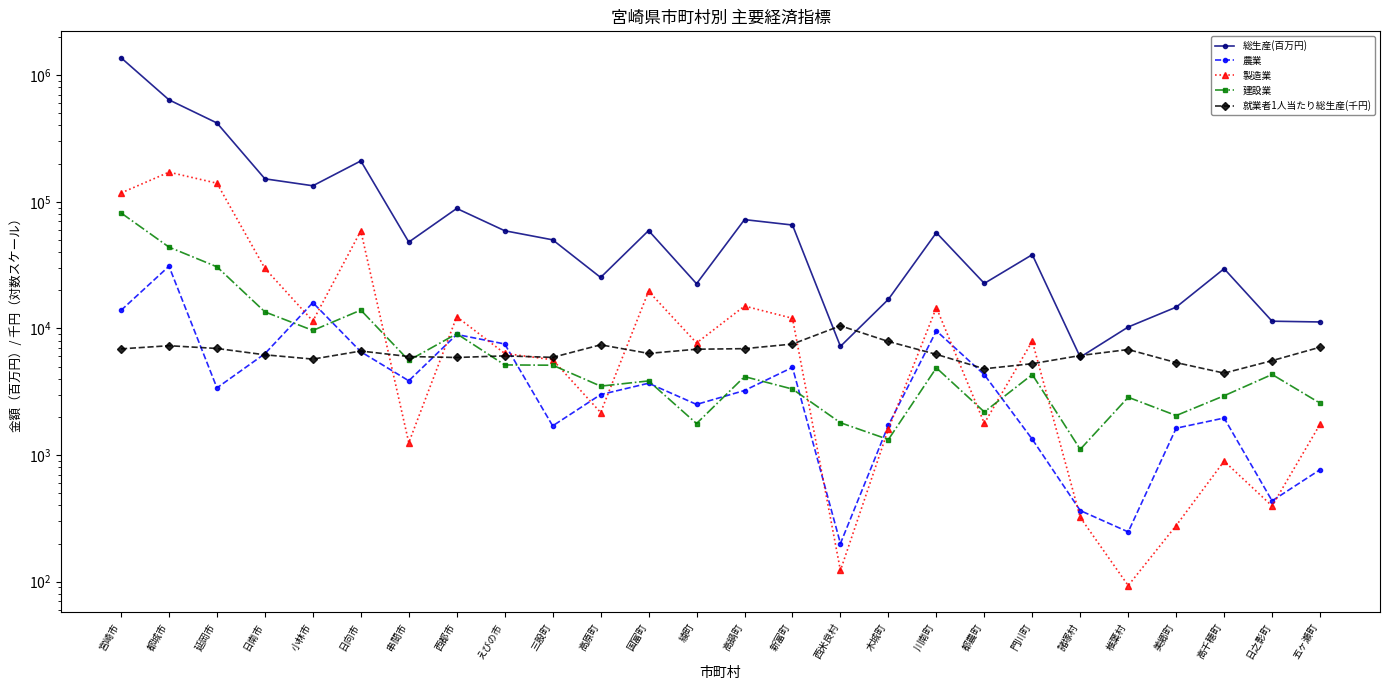

Where does the 製造業 series first go above 7670?

宮崎市